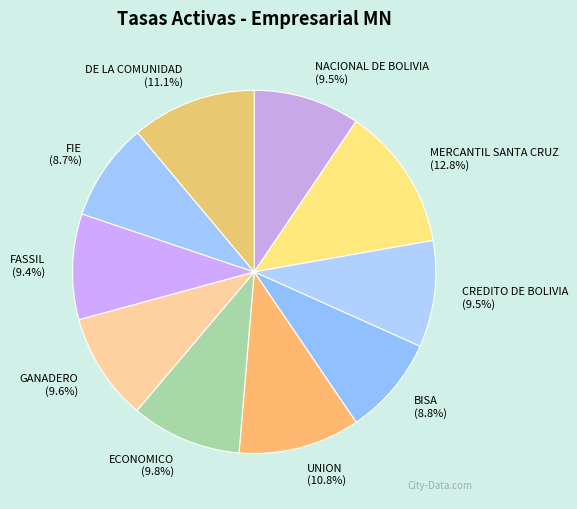

Approximately how many times larger is the value at NACIONAL DE BOLIVIA compared to ECONOMICO?

1.0